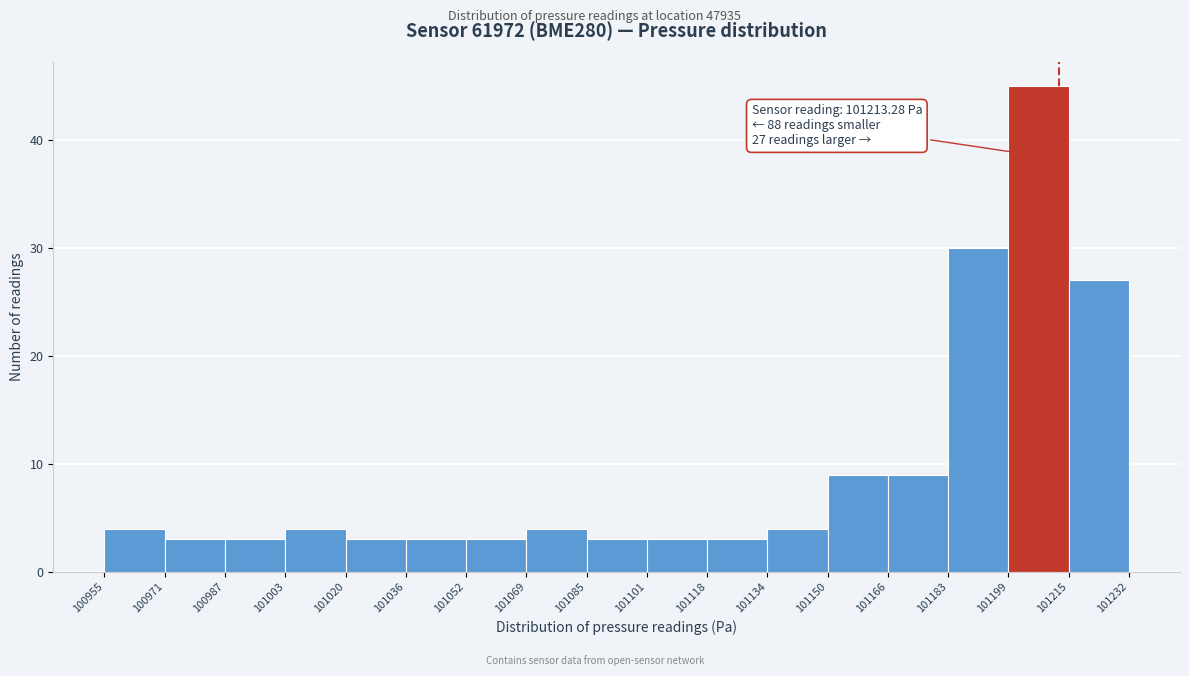

Which range on the x-axis has the tallest bar?

101199 to 101215